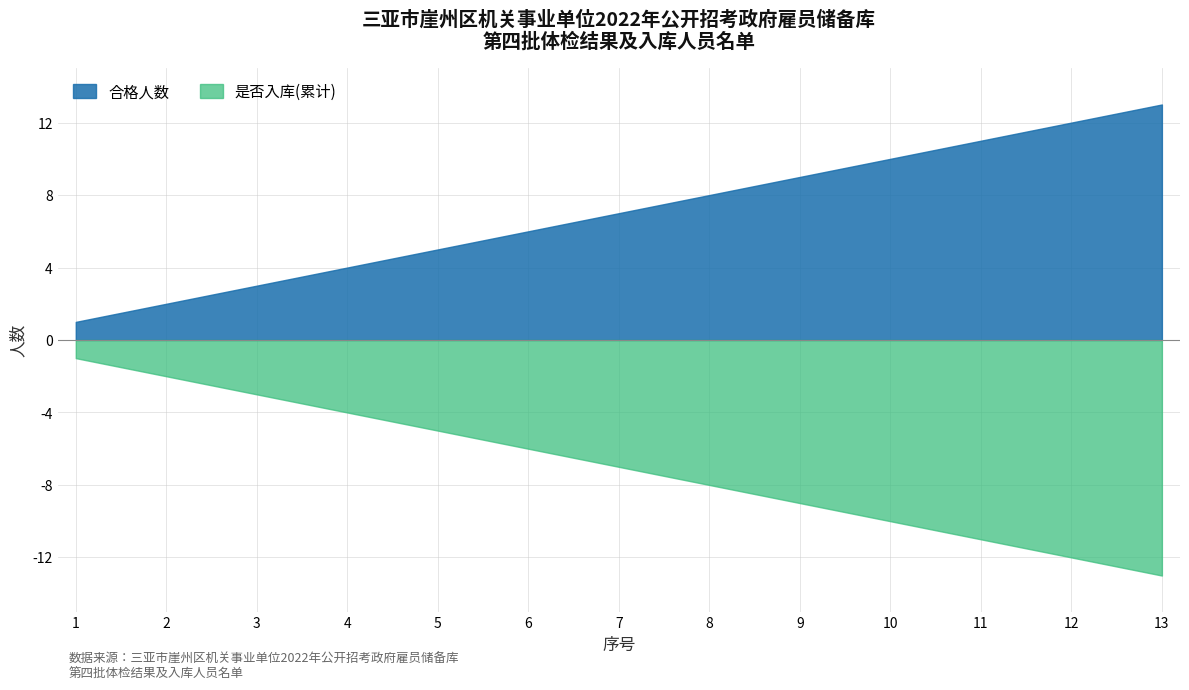

What is the maximum value shown in the chart?

13